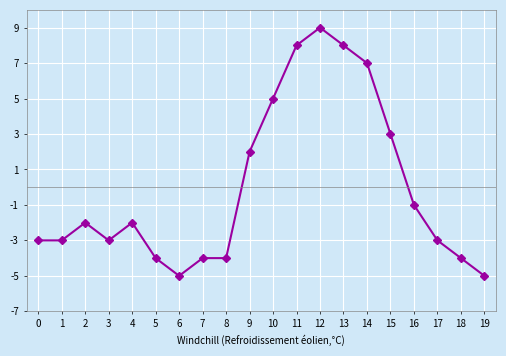

True or false: there are more than 1 points higher than both neighbors.

True